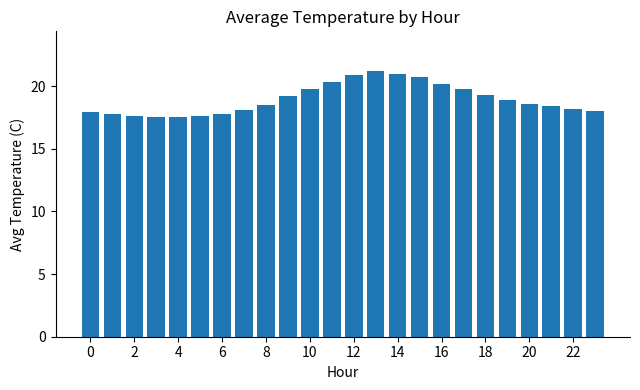

What is the value of the 9th bar from the left?

18.5